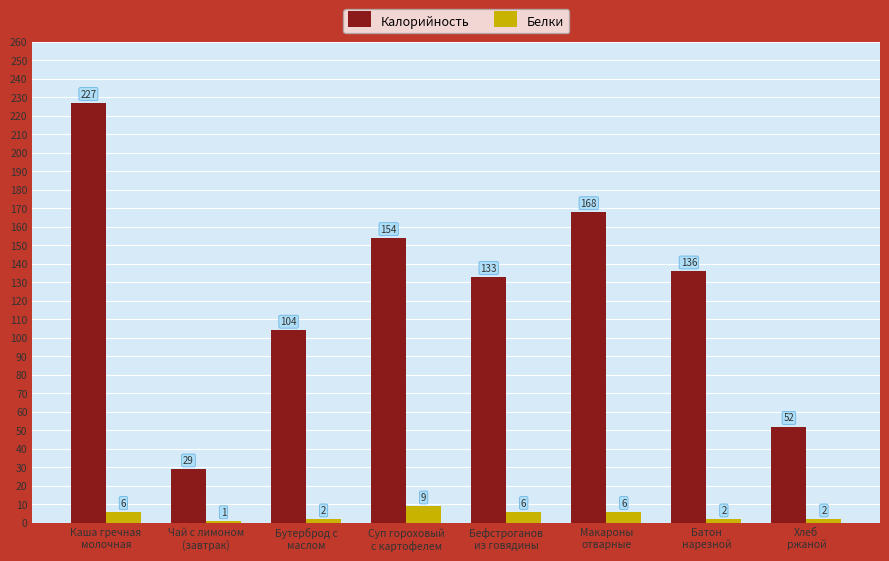

What is the difference between the second highest and minimum values in the Белки series?

5